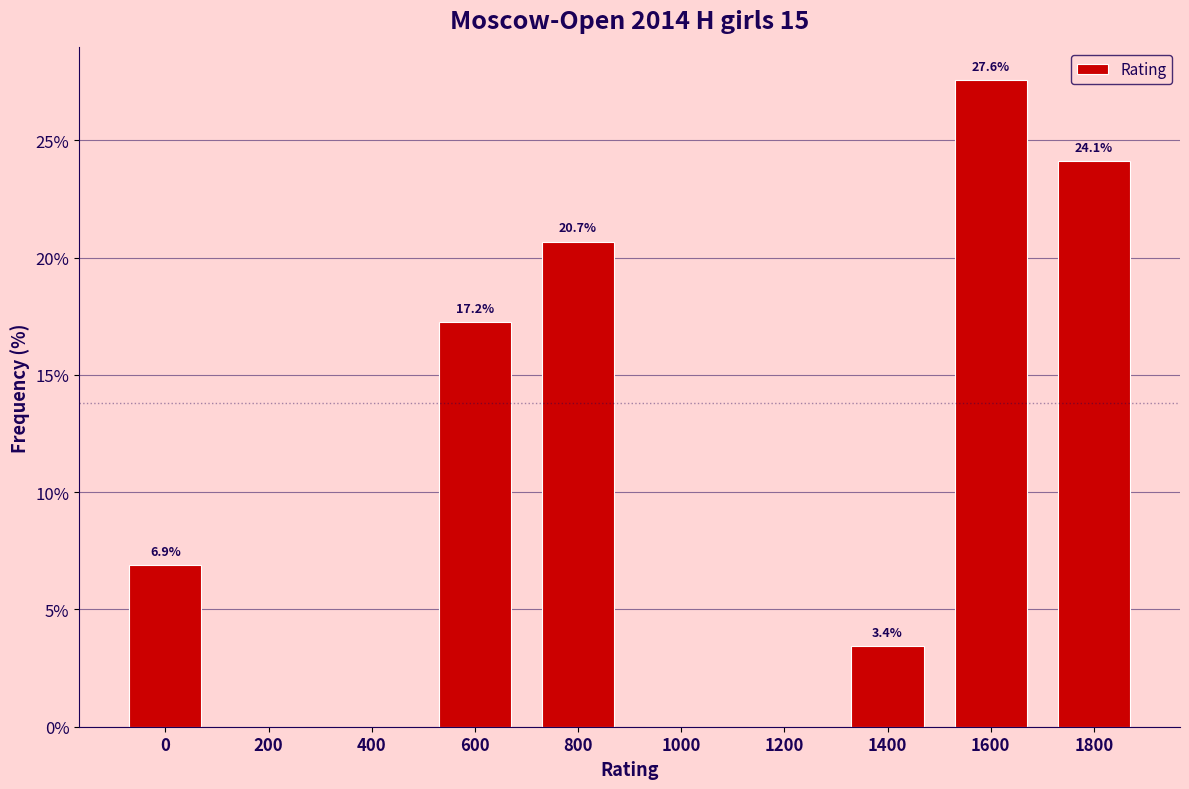

Reading right to left, list all the values displayed in this chart.

1800=24.1	1600=27.6	1400=3.4	1200=0.0	1000=0.0	800=20.7	600=17.2	400=0.0	200=0.0	0=6.9